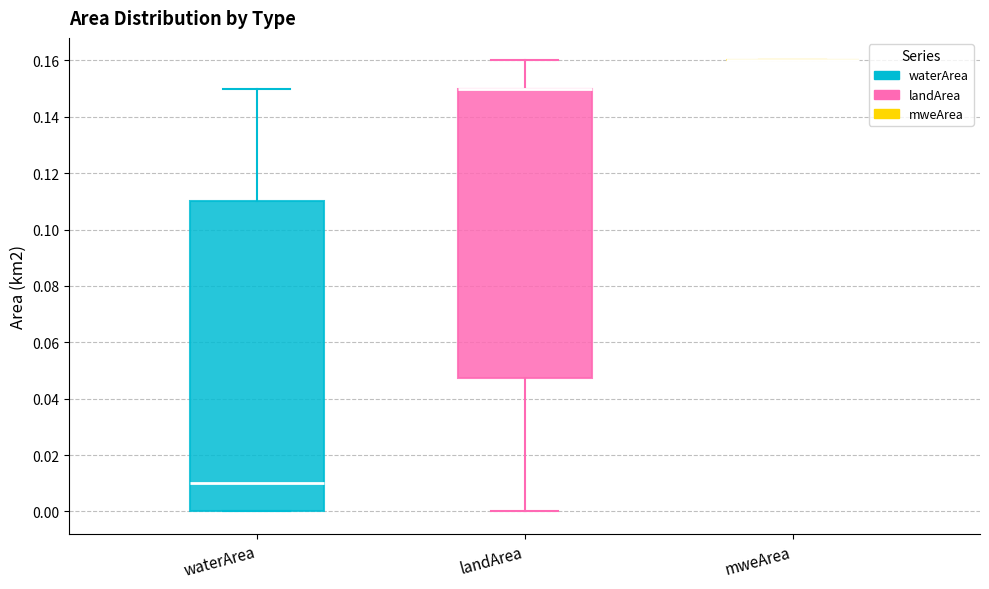

Reading left to right, read every box against the y-axis: the position of its median line, the range the box covers, and the ends of its whiskers. The values are not printed on the chart, so give them approximately, as read against the axis.

waterArea: median 0.010, box 0.000 to 0.110, whiskers 0.000 to 0.150
landArea: median 0.150 (drawn on the box's upper edge), box 0.048 to 0.150, whiskers 0.000 to 0.160
mweArea: box collapsed to a line at 0.160, whiskers 0.160 to 0.160